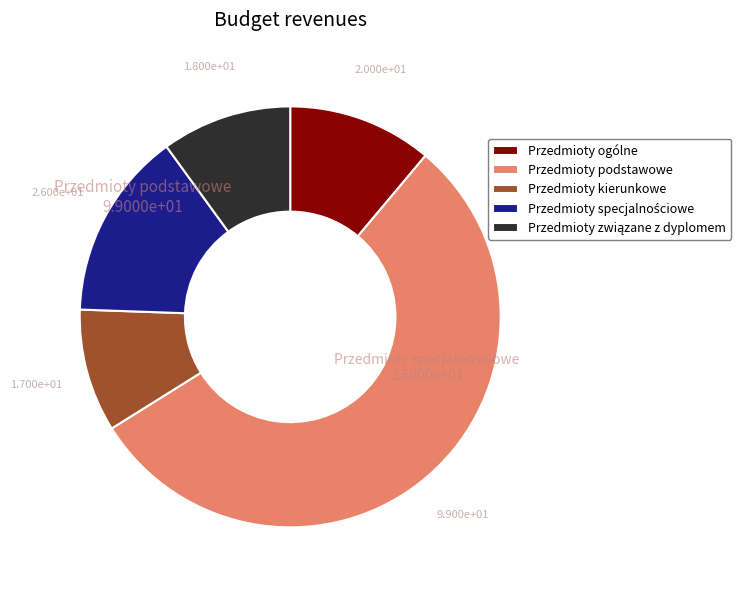

True or false: Przedmioty podstawowe accounts for 55% of the total.

True